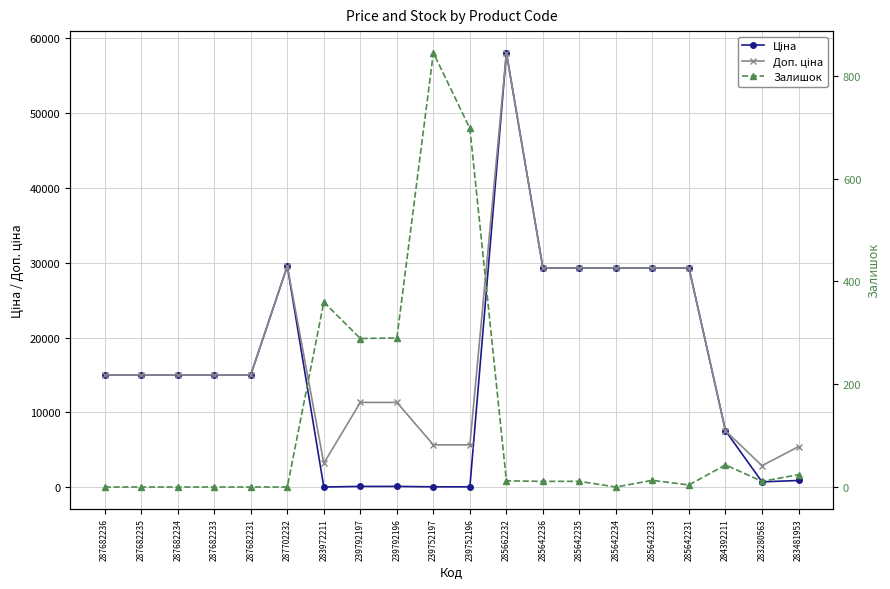

What is the label of the 11th point from the left?

239752196